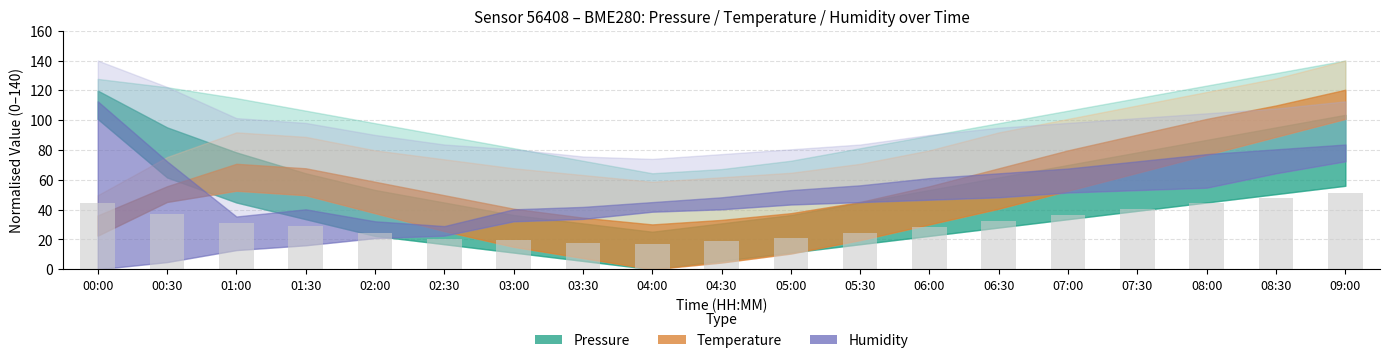

Are the bars horizontal?

No